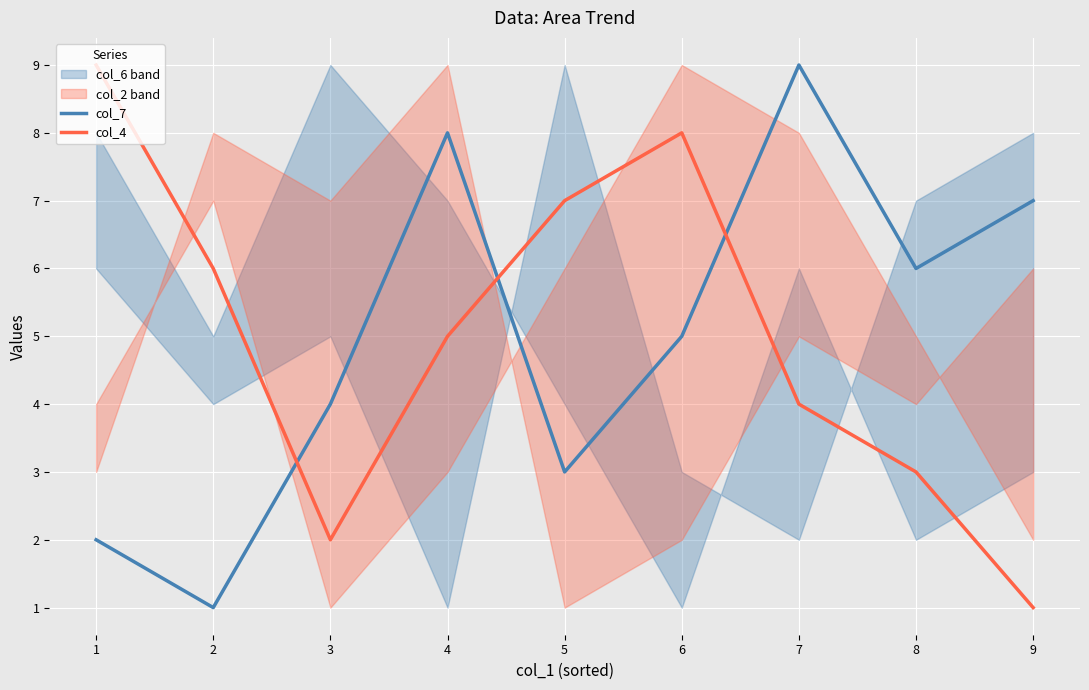

How many intersections are there between col_7 and col_4?

3